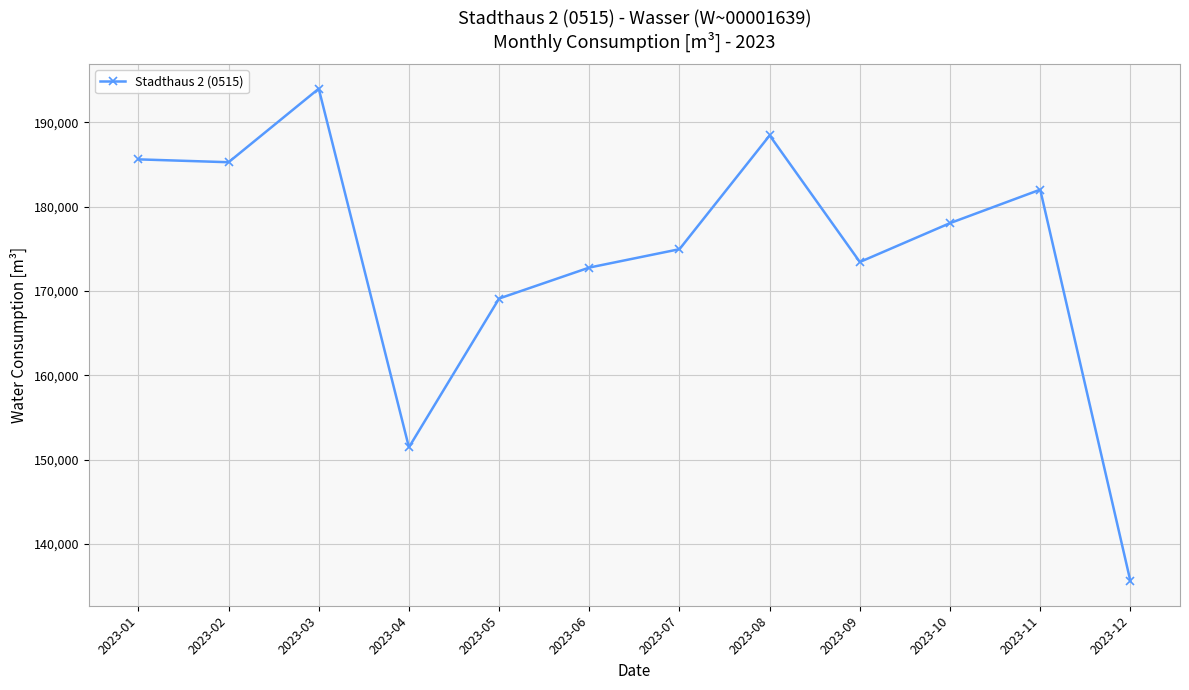

Where does the data first go above 178050?

2023-01